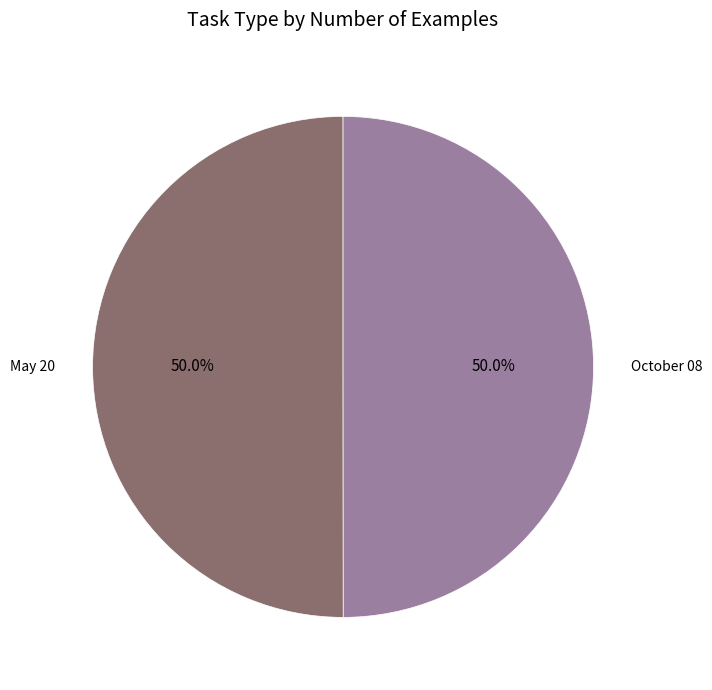

How much of the chart is everything except October 08?

50.0%